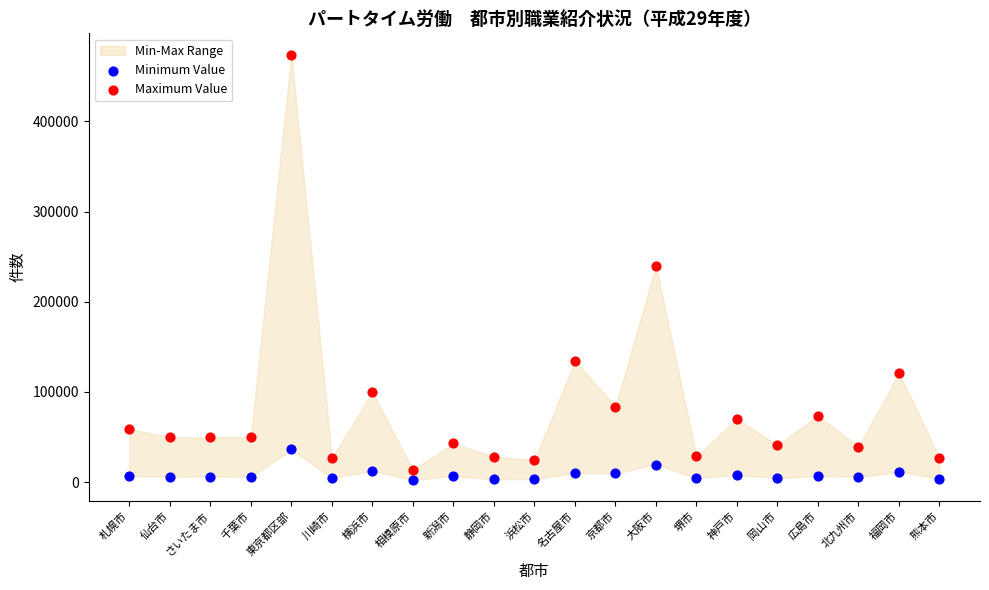

Across all data points, what is the range of Y values (max minus min)?

471523